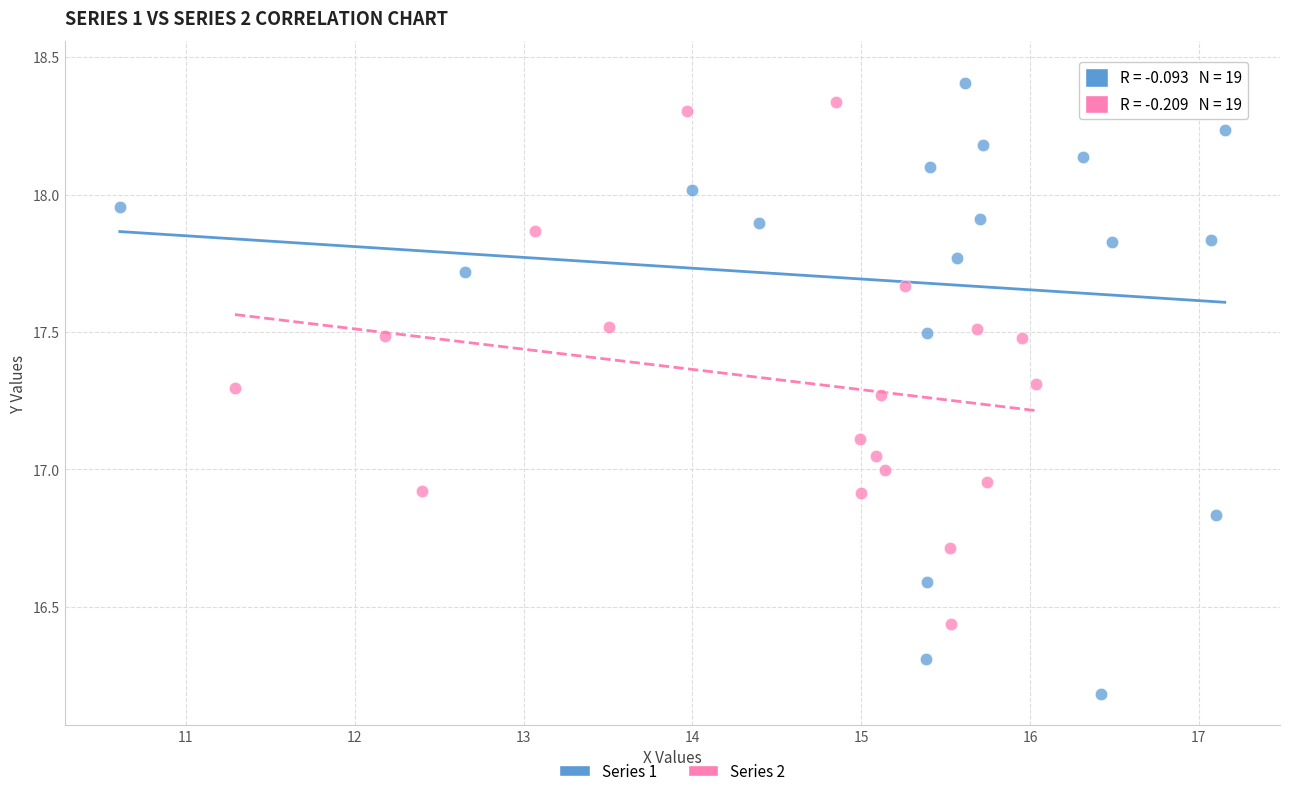

Which series contains the highest Y value?

Series 1